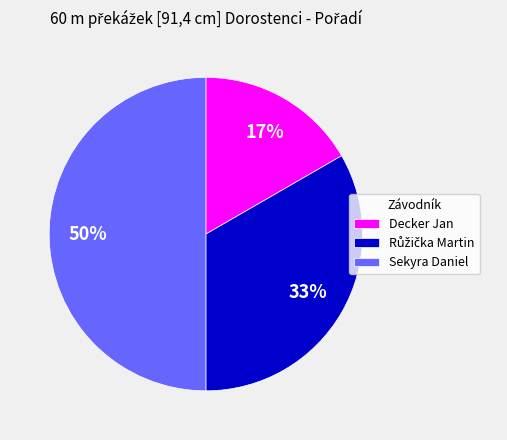

Between Sekyra Daniel and Decker Jan, which is larger?

Sekyra Daniel